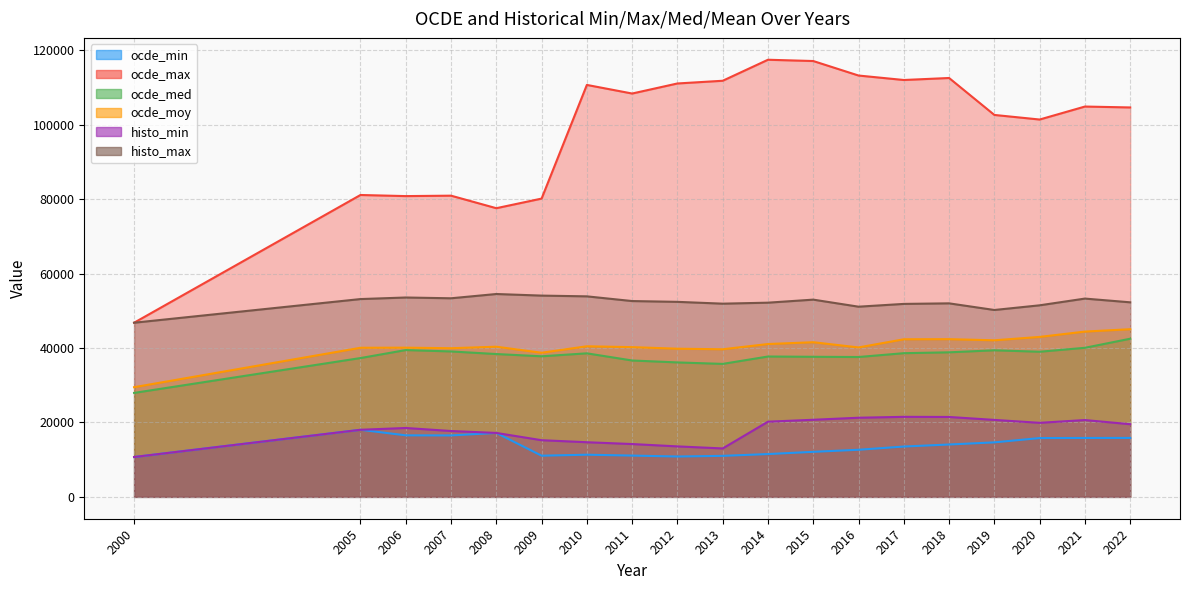

At which category is the sum across all series the highest?

2015